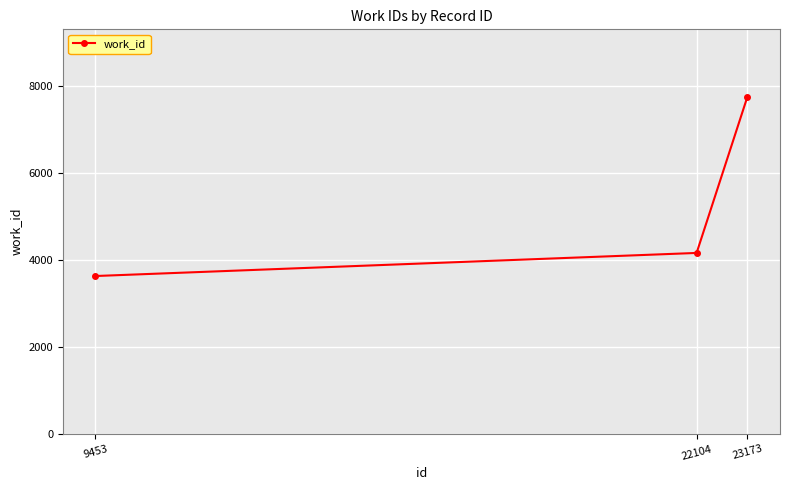

What is the maximum value shown in the chart?

7760